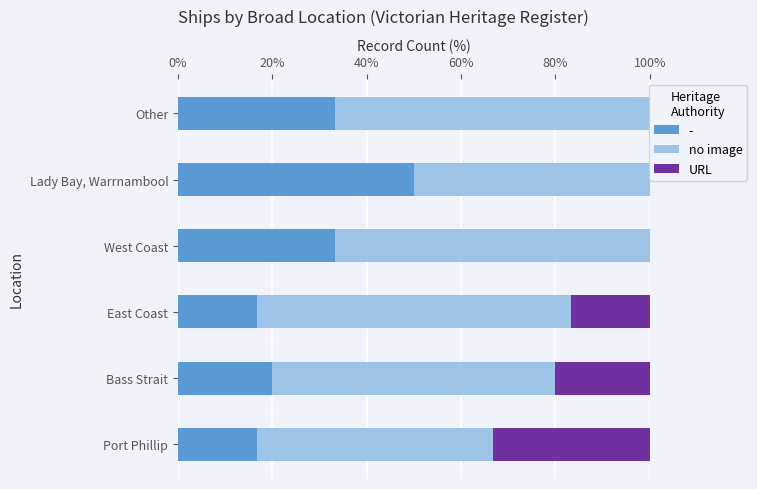

Read the - value at Bass Strait.

20.0